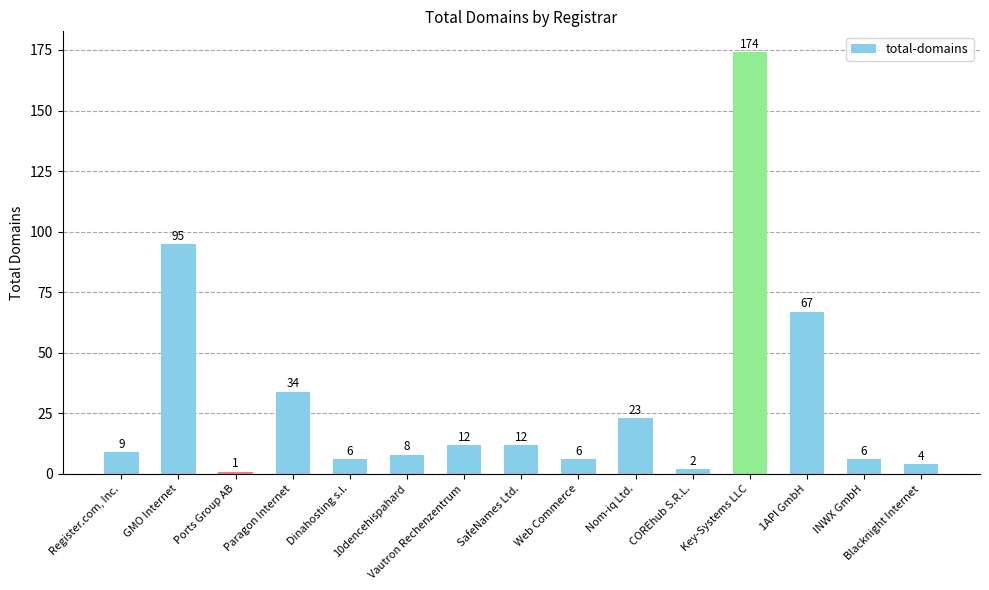

What is the difference between the maximum and minimum values?

173